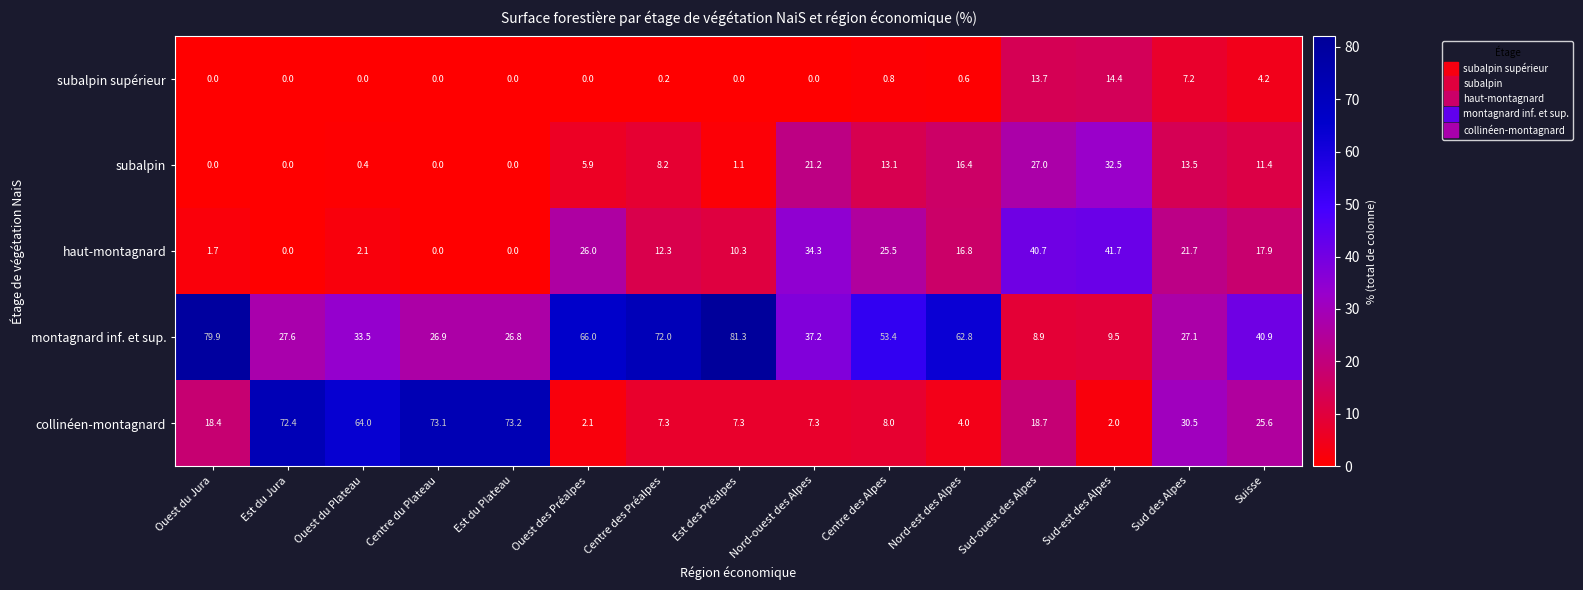

What is the difference between the collinéen-montagnard values at Ouest du Jura and Sud-est des Alpes?

16.4